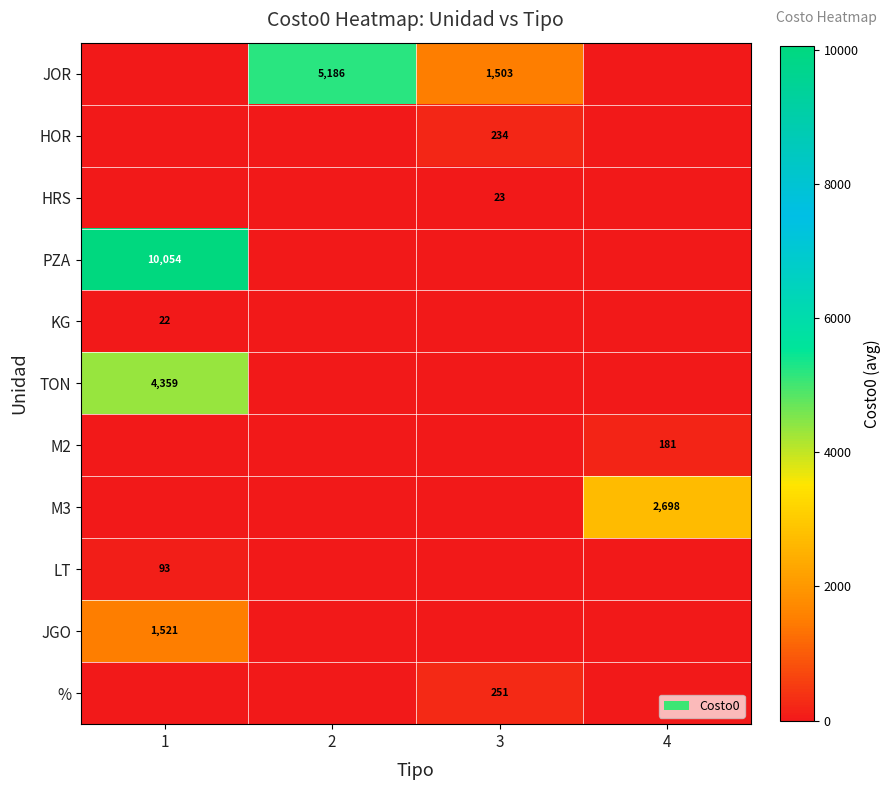

Is it true that LT equals 38 at 1?

False